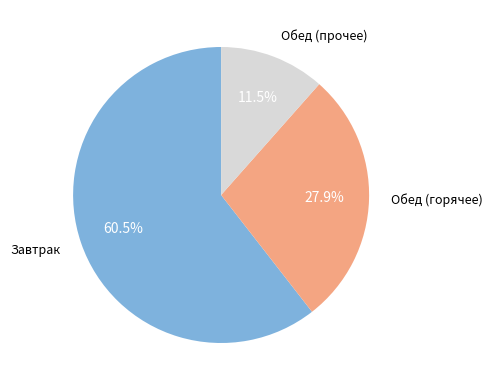

Is there any slice that represents more than half of the pie?

Yes